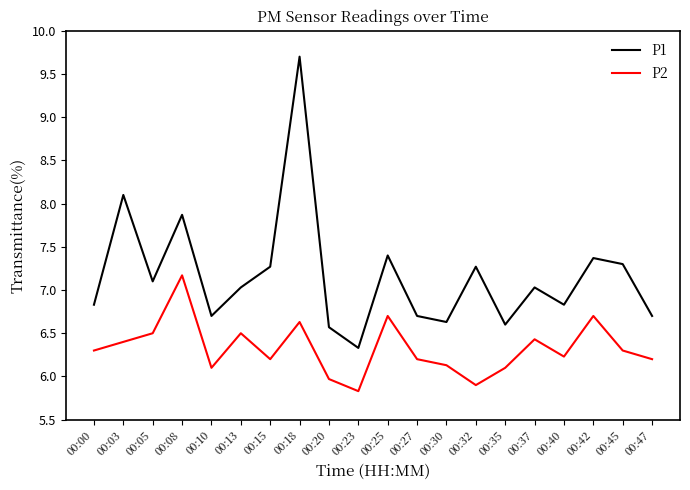

What is the spread (max minus min) of values at 00:40?

0.6